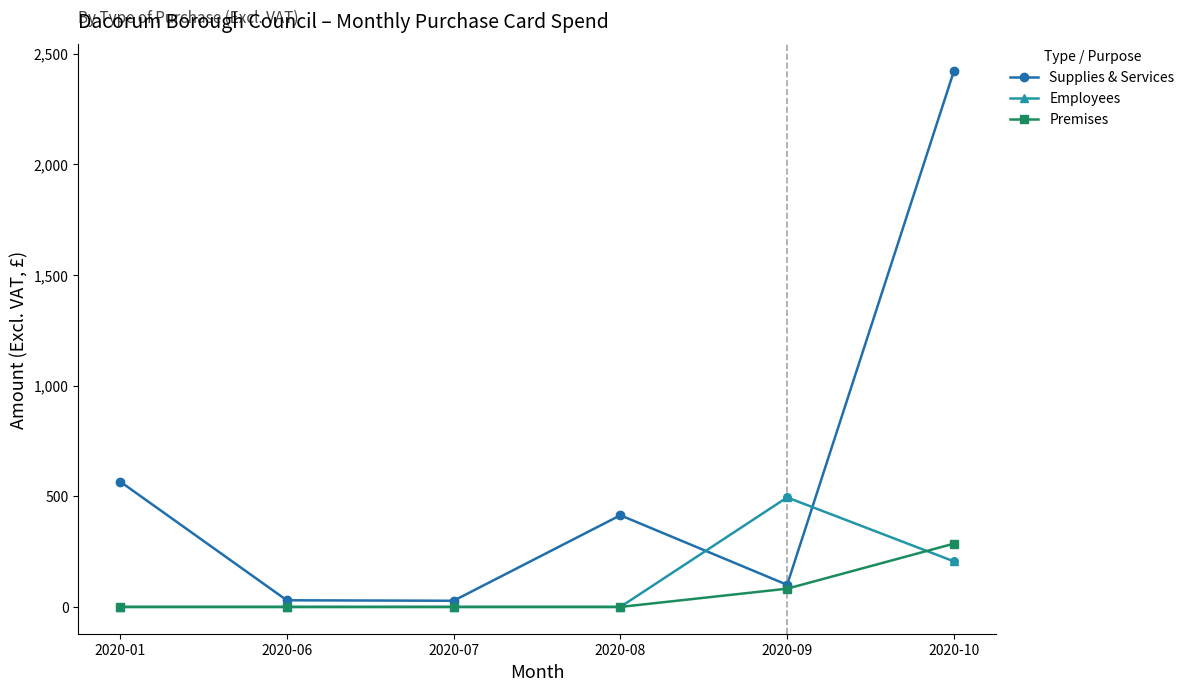

Which series has the largest total across all categories?

Supplies & Services